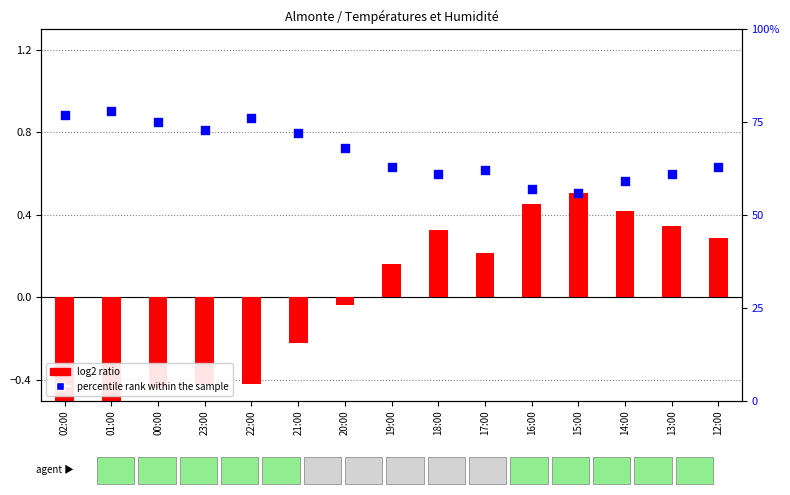

At which category is the sum across all series the highest?

01:00